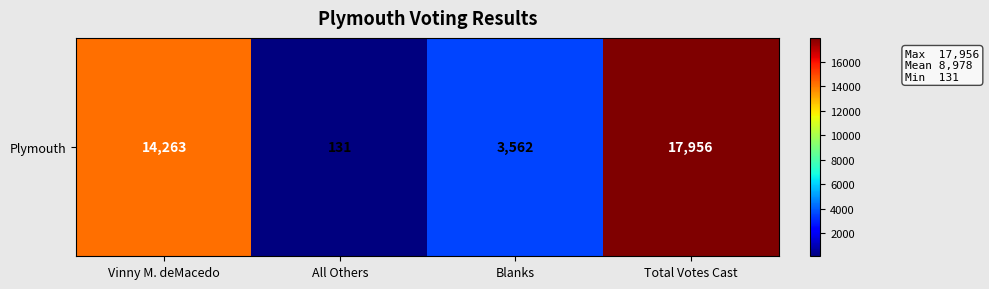

Rank the categories by value from lowest to highest.

All Others, Blanks, Vinny M. deMacedo, Total Votes Cast